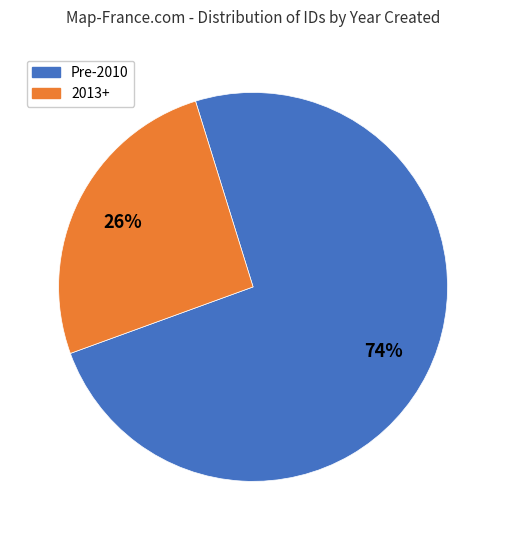

To the nearest percent, what is the average slice percentage?

50%